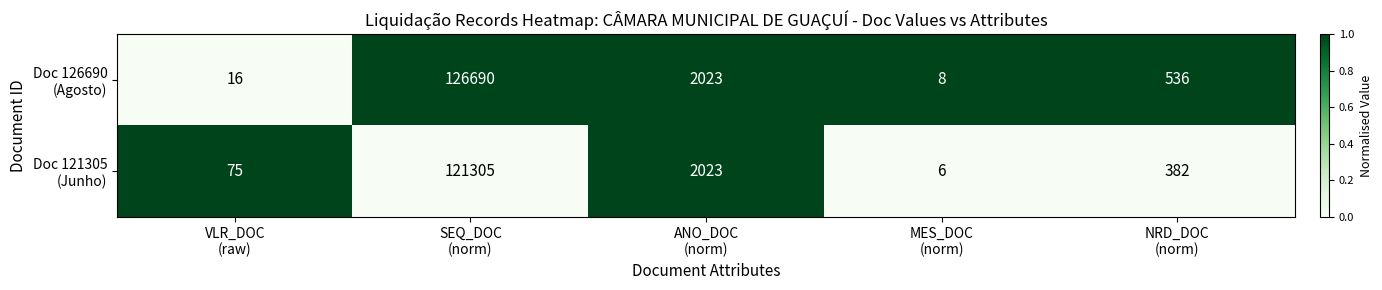

How many series are shown in this chart?

2